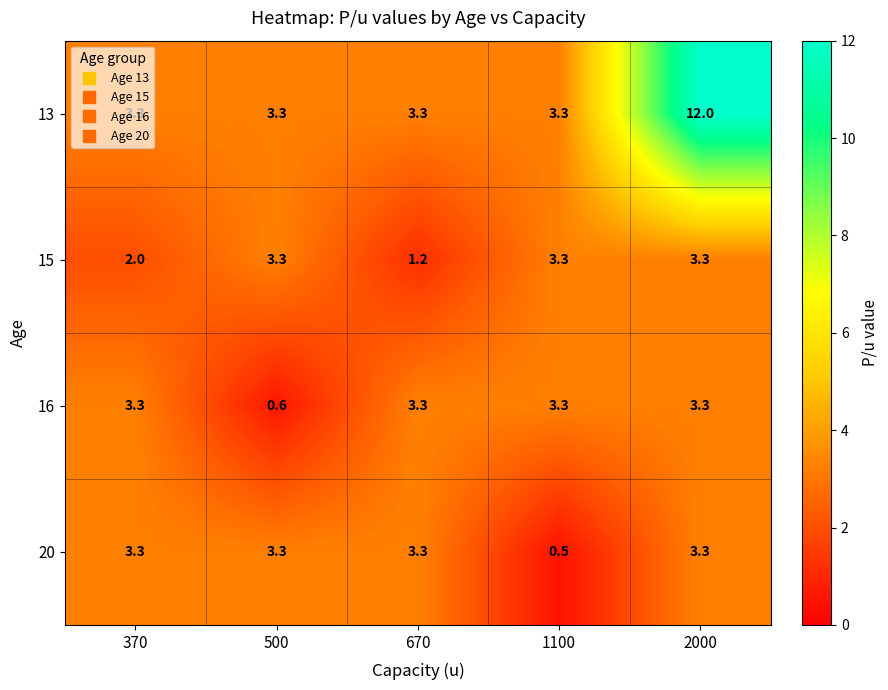

Read the 13 value at 2000.

12.0